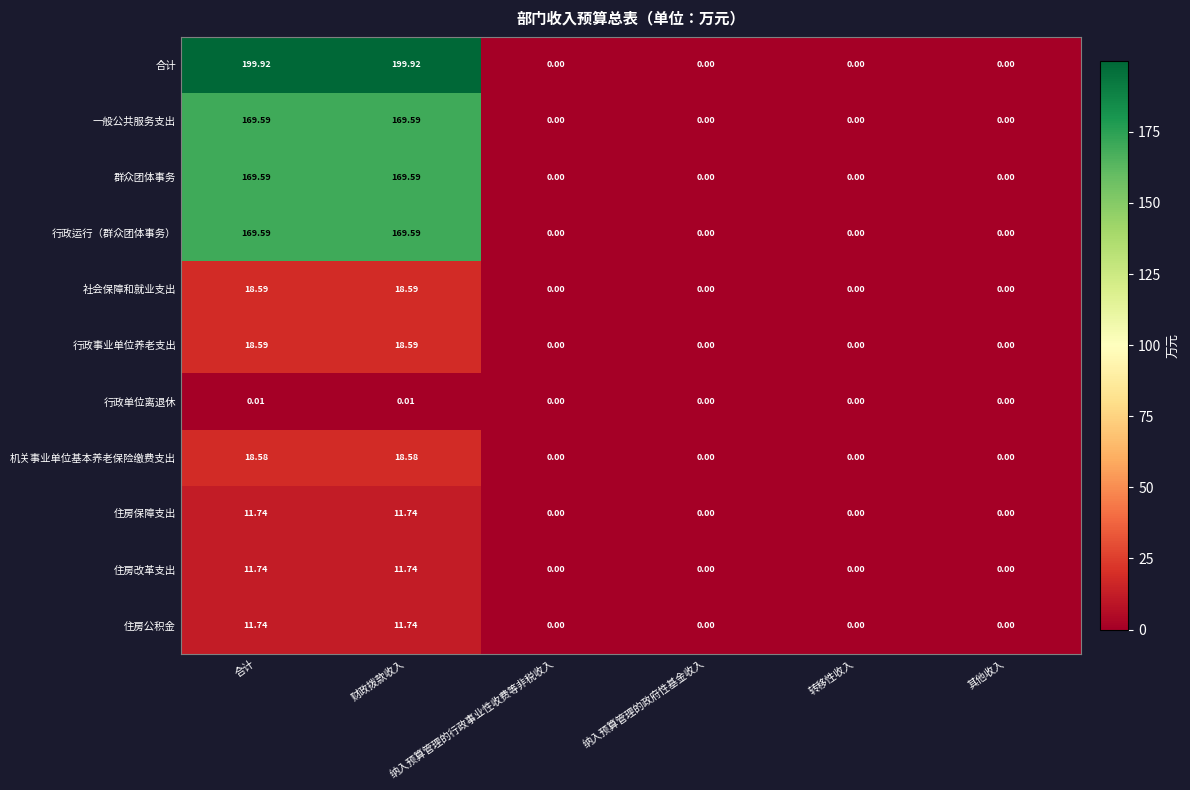

Which series has the largest range (max minus min)?

合计